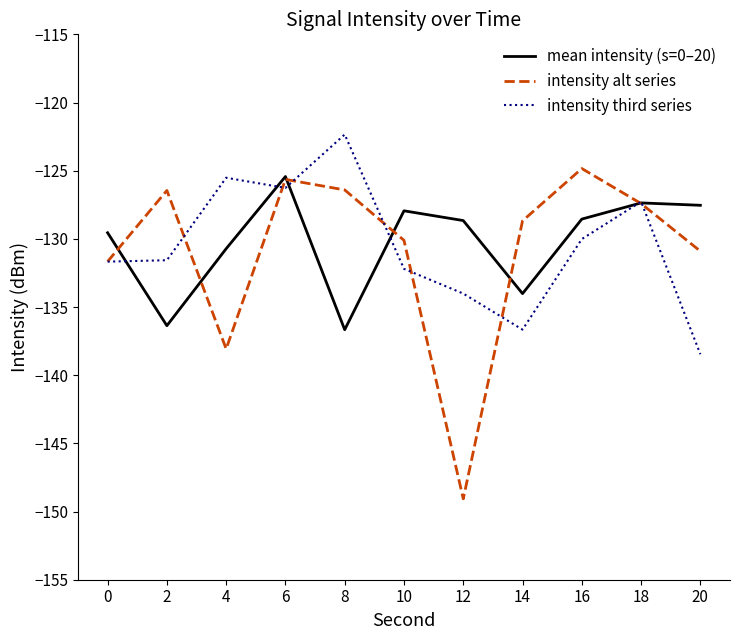

How many interior local valleys does the intensity alt series series have?

2